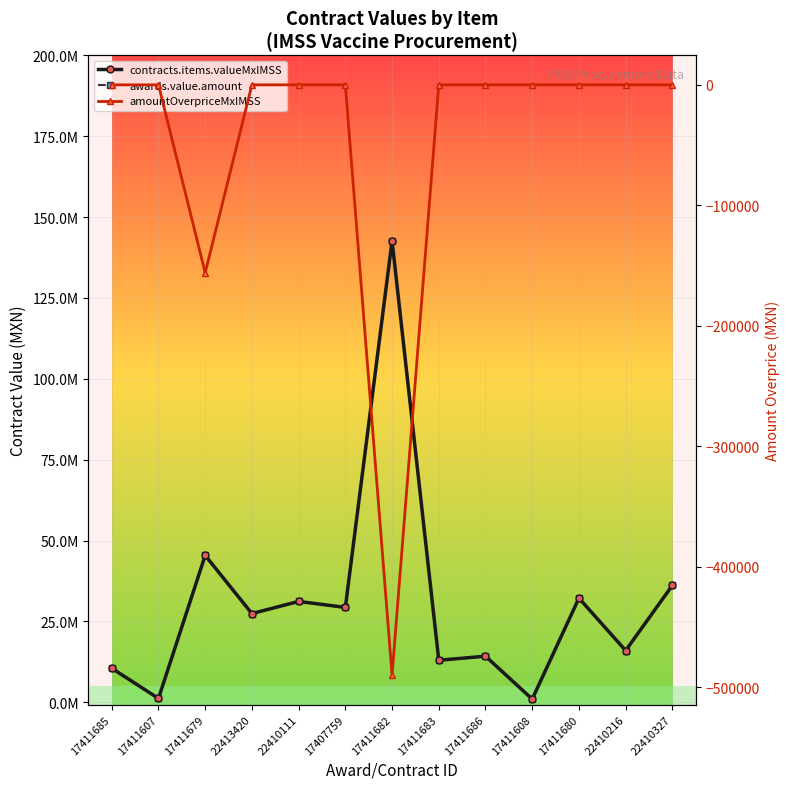

The amountOverpriceMxIMSS series shows 1.3 at 17407759. True or false?

True